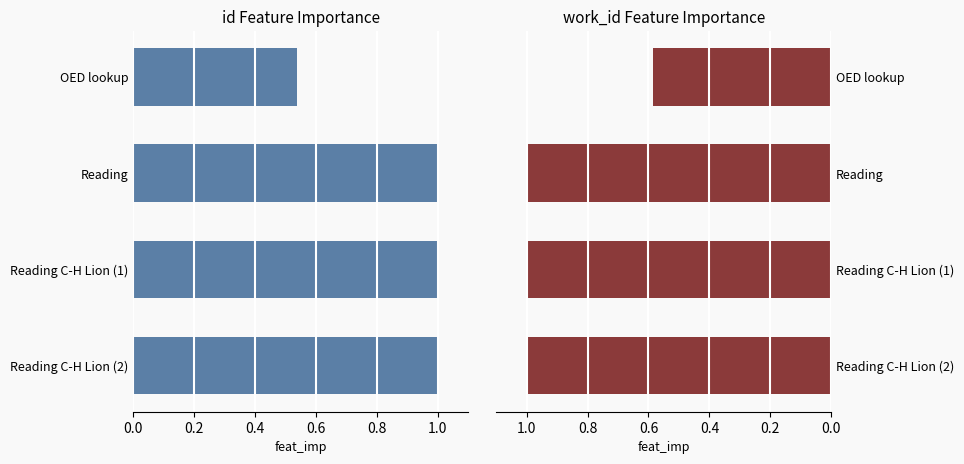

What is the value of the work_id bar at the 3rd from the left?

1.0